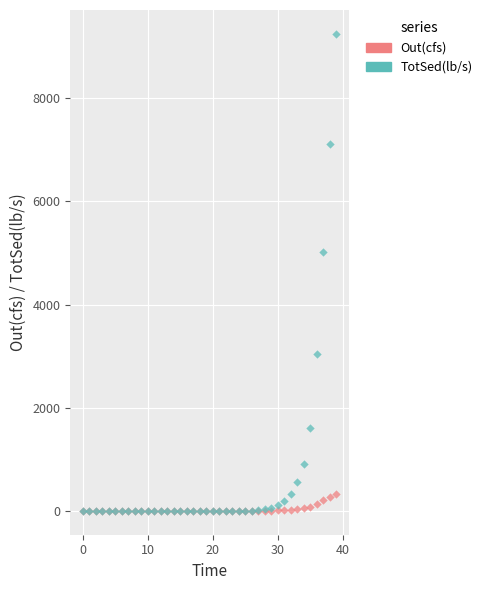

In the TotSed(lb/s) series, what Y value is closest to 4623?

5022.9